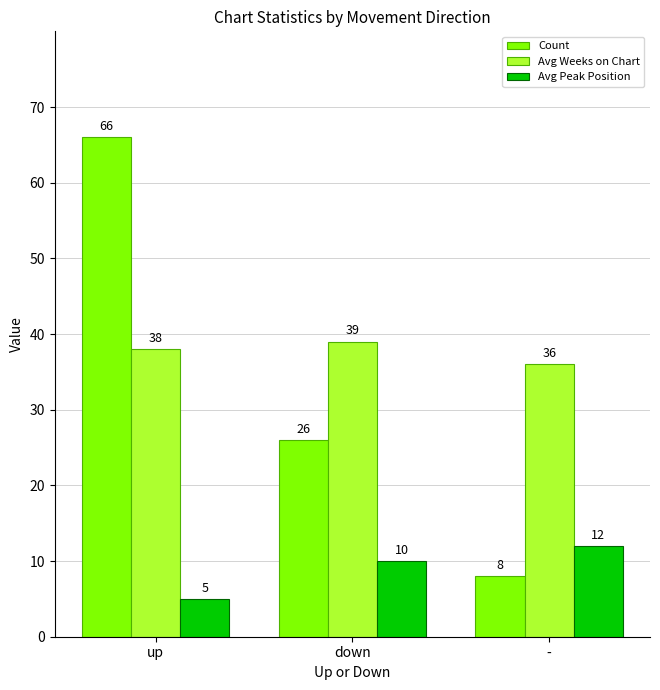

What is the difference between the Avg Weeks on Chart values at - and down?

3